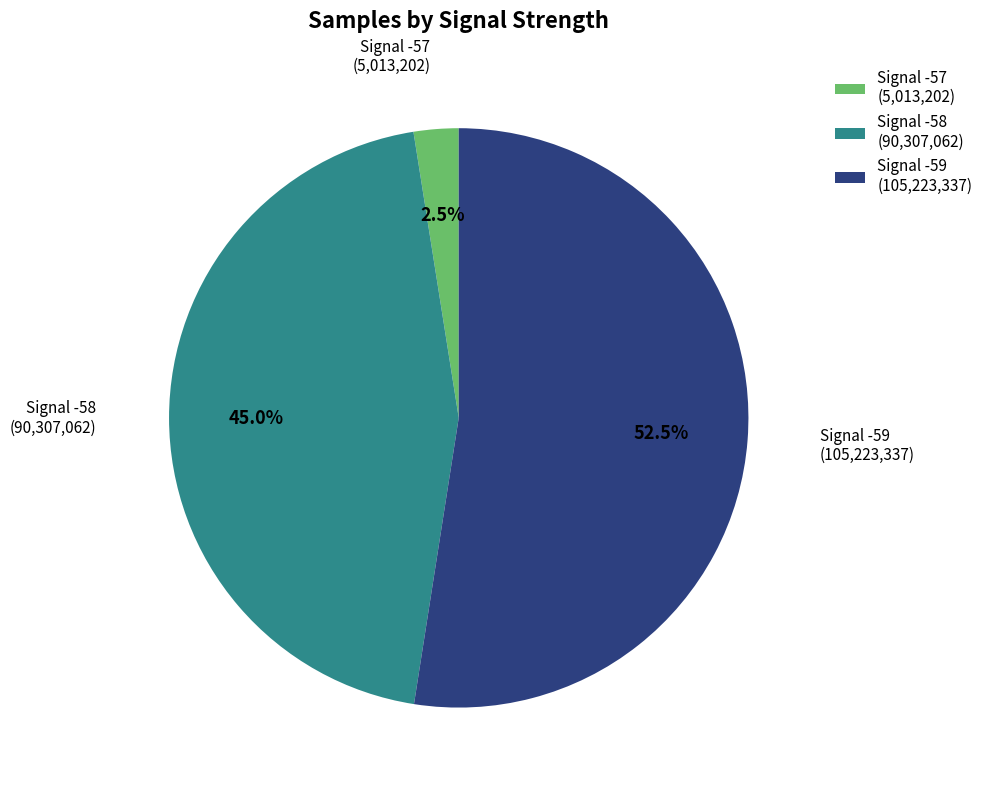

What is the majority slice?

Signal -59 (105,223,337)